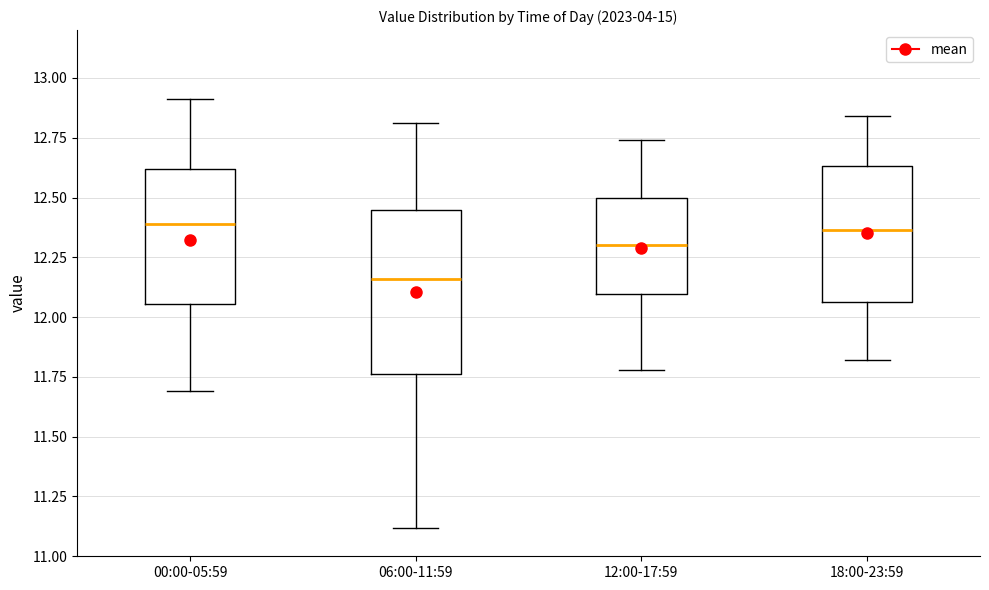

Reading left to right, transcribe this box plot: for each box, give where its median line is, the range the box spans, and where its two whiskers end, as read against the y-axis. The values are not printed on the chart, so give them approximately, as read against the axis.

00:00-05:59: median 12.40, box 12.05 to 12.60, whiskers 11.70 to 12.90
06:00-11:59: median 12.15, box 11.75 to 12.45, whiskers 11.10 to 12.80
12:00-17:59: median 12.30, box 12.10 to 12.50, whiskers 11.80 to 12.75
18:00-23:59: median 12.35, box 12.05 to 12.65, whiskers 11.80 to 12.85